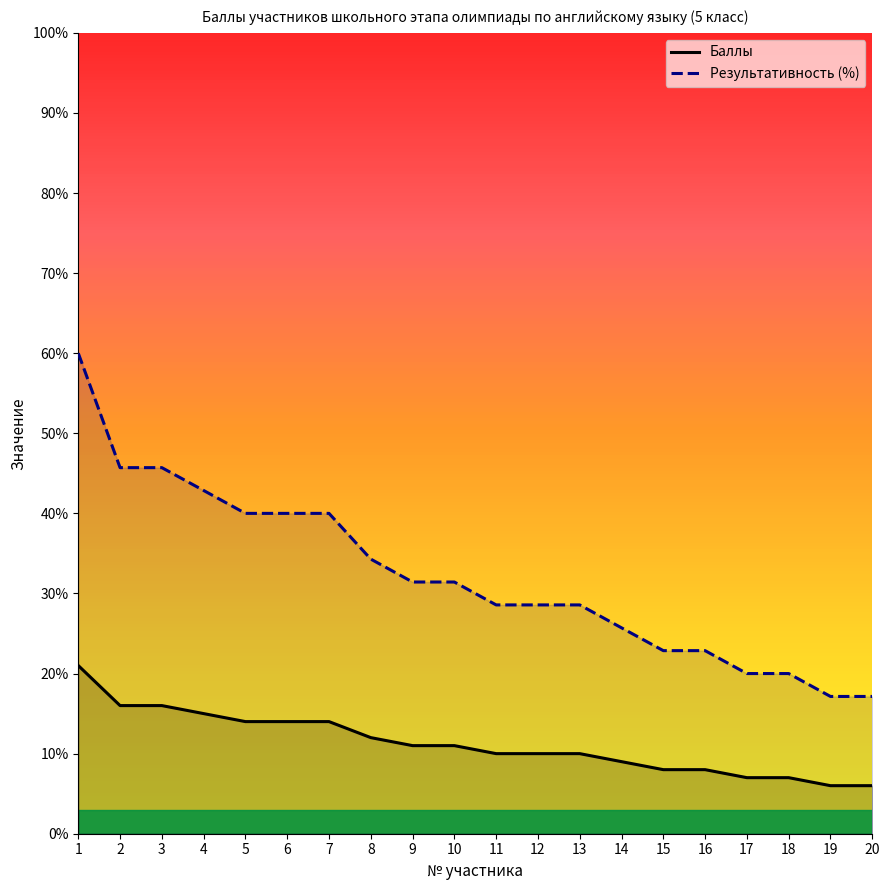

How many categories are shown in the chart?

20